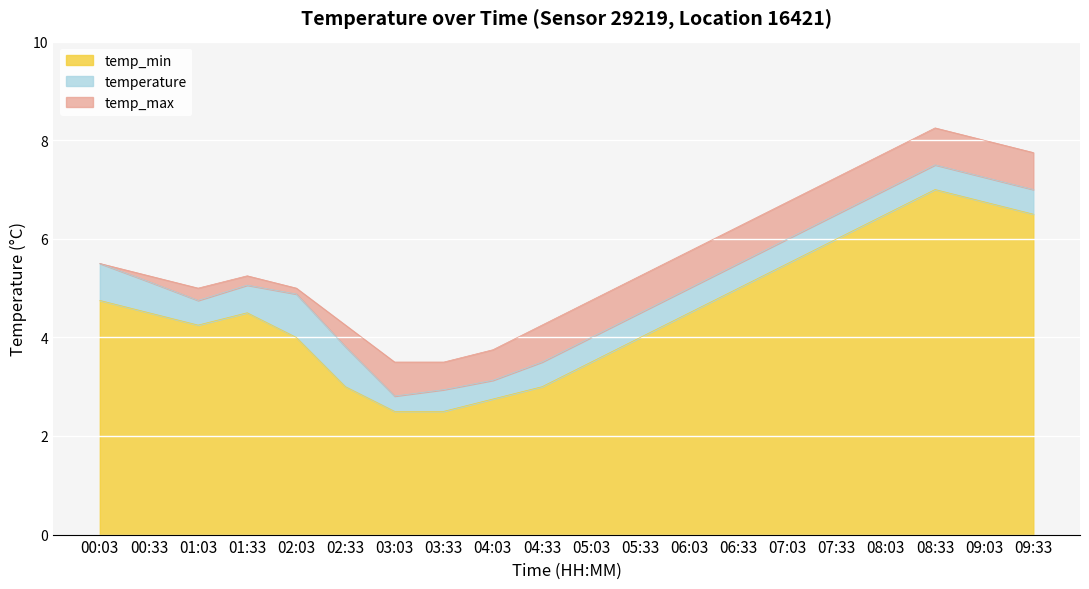

List the labels in order of temperature value, largest first.

08:33, 09:03, 08:03, 09:33, 07:33, 07:03, 00:03, 06:33, 00:33, 01:33, 06:03, 02:03, 01:03, 05:33, 05:03, 02:33, 04:33, 04:03, 03:33, 03:03